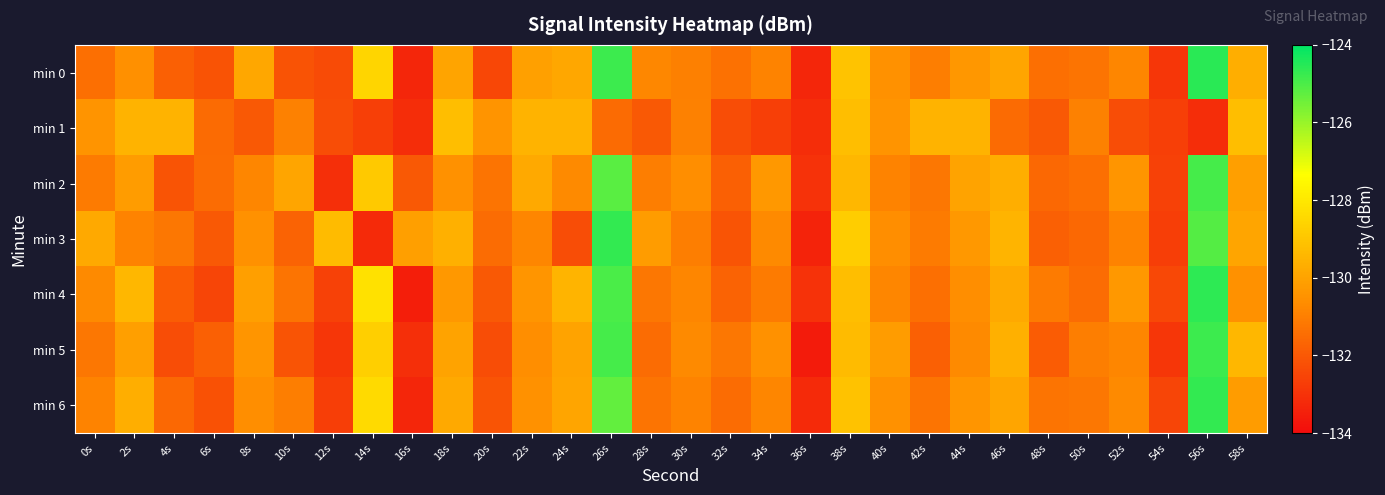

Which category has the highest value across all series?

56s